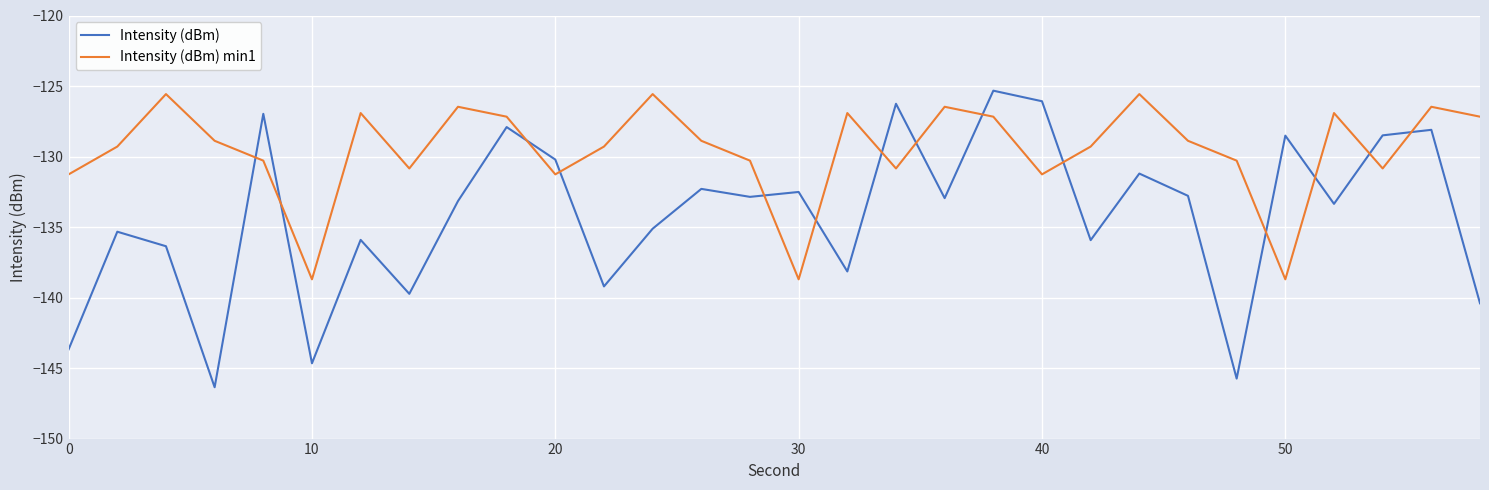

True or false: Intensity (dBm) min1 and Intensity (dBm) intersect in this chart.

True